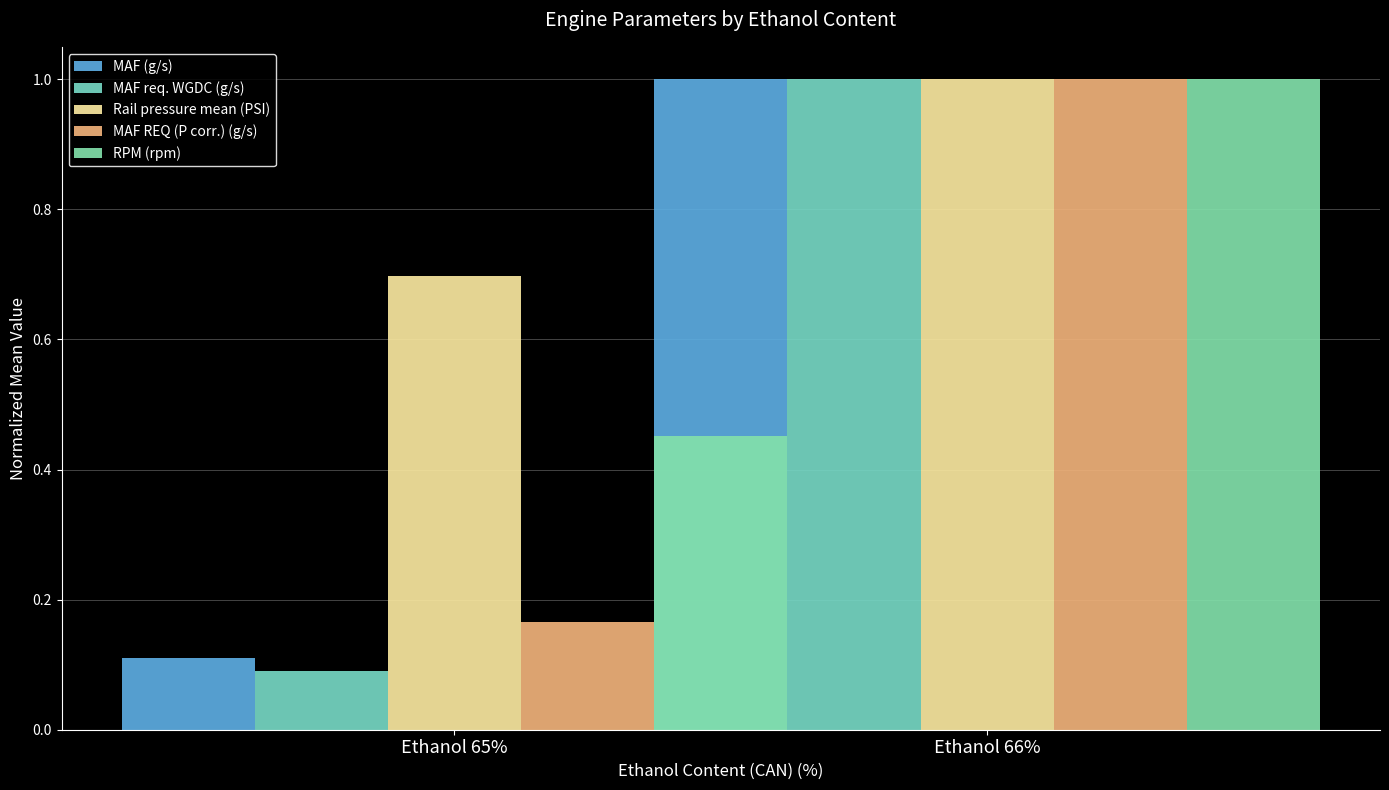

Are the bars grouped side by side (vs. stacked)?

Yes